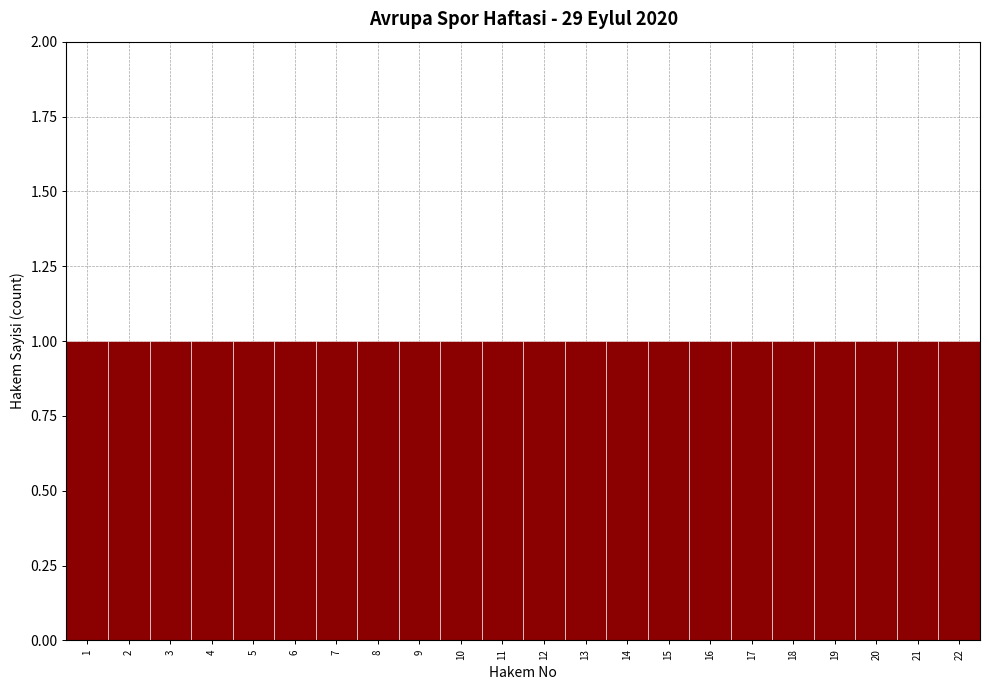

How tall is the bar that spans 19.5 to 20.5 on the x-axis? The values are not printed on the chart, so give them approximately, as read against the axis.

1